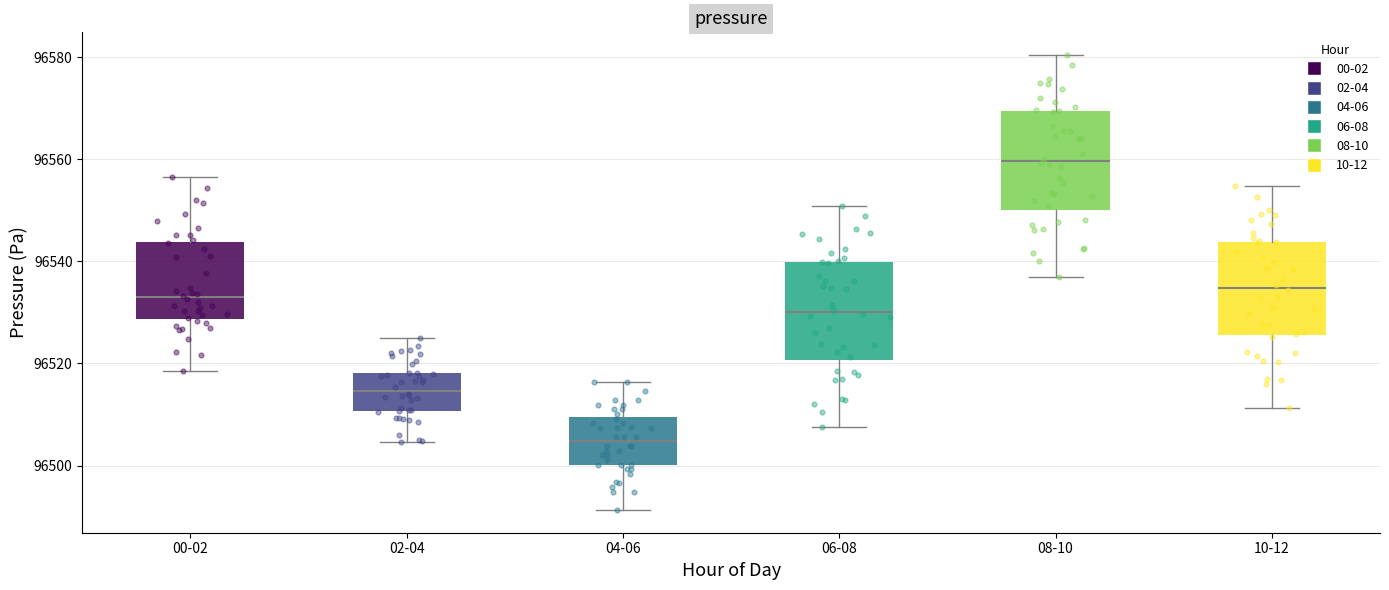

Reading left to right, transcribe this box plot: for each box, give where its median line is, the range the box spans, and where its two whiskers end, as read against the y-axis. The values are not printed on the chart, so give them approximately, as read against the axis.

00-02: median 96532, box 96528 to 96544, whiskers 96518 to 96556
02-04: median 96514, box 96510 to 96518, whiskers 96504 to 96526
04-06: median 96504, box 96500 to 96510, whiskers 96492 to 96516
06-08: median 96530, box 96520 to 96540, whiskers 96508 to 96550
08-10: median 96560, box 96550 to 96570, whiskers 96538 to 96580
10-12: median 96534, box 96526 to 96544, whiskers 96512 to 96554